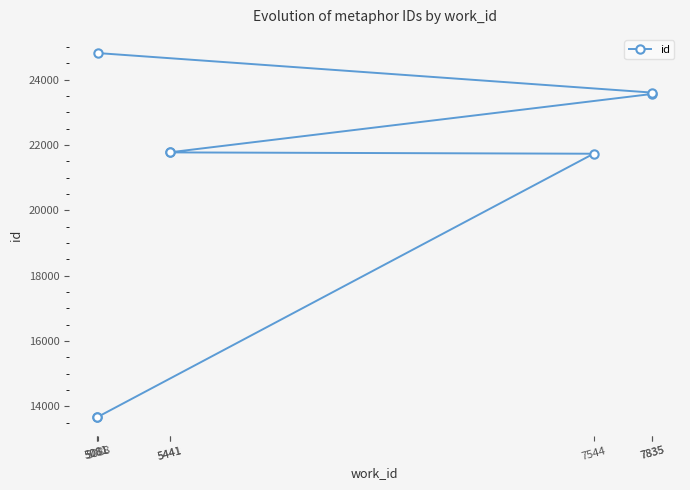

What is the change in value from 7835 to 5088?

+1209